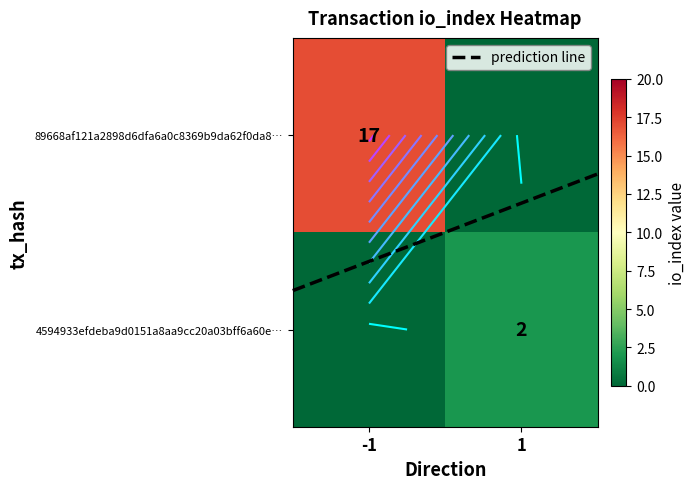

Read the prediction line value at -1.

0.3